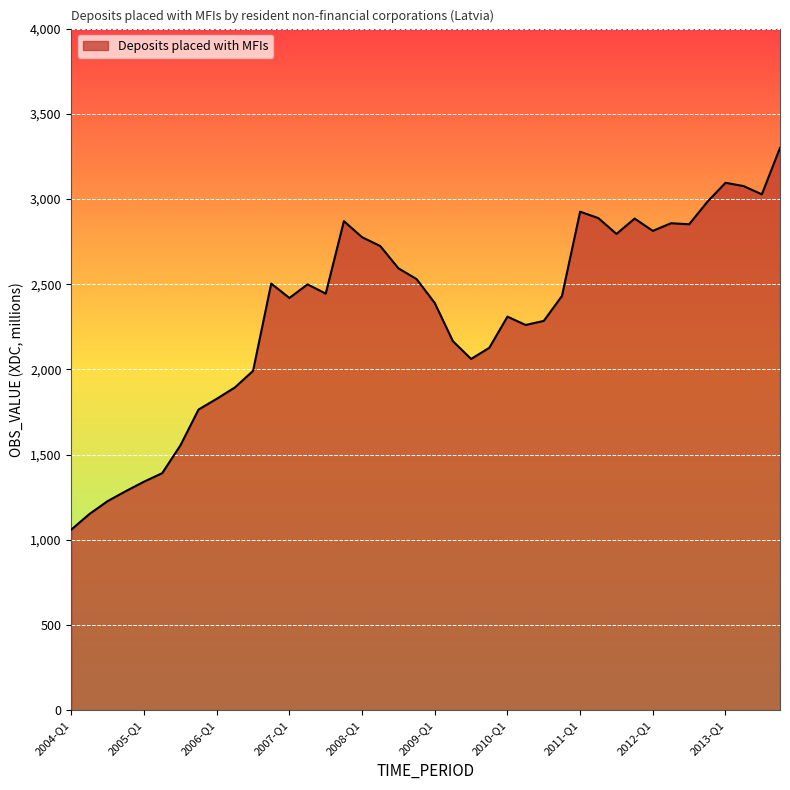

What is the smallest value displayed?

1060.7